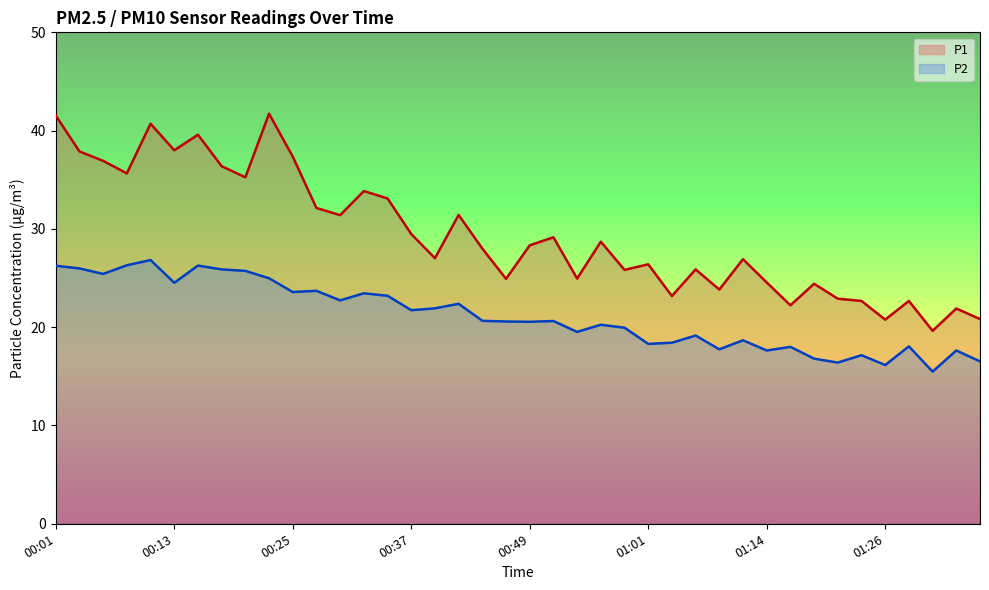

At which label is P1 closest to 30?

00:37